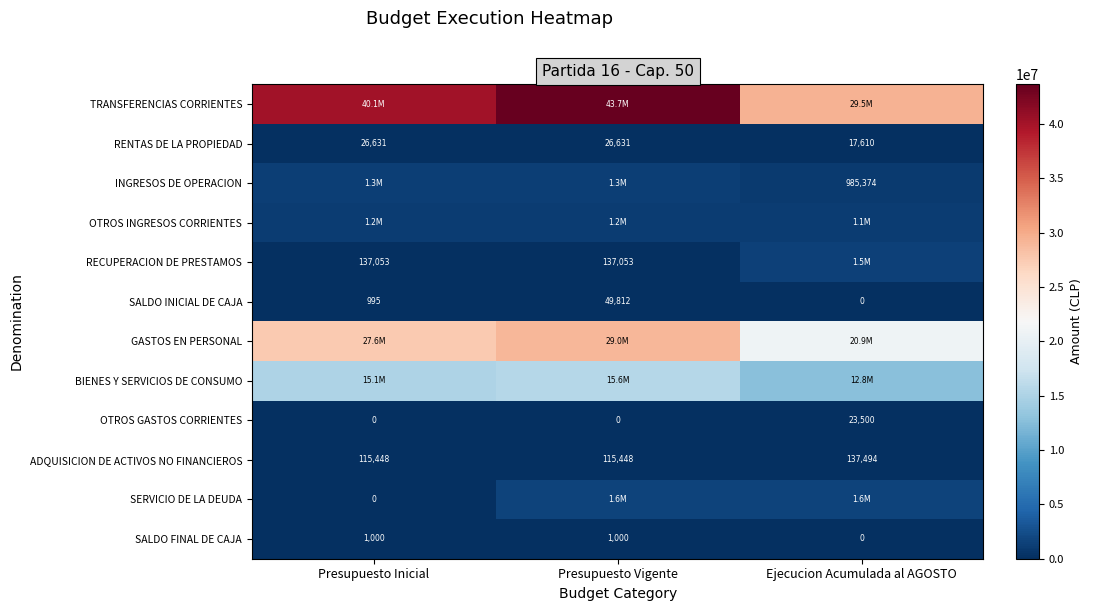

How many RENTAS DE LA PROPIEDAD values are between 17610 and 26631?

3